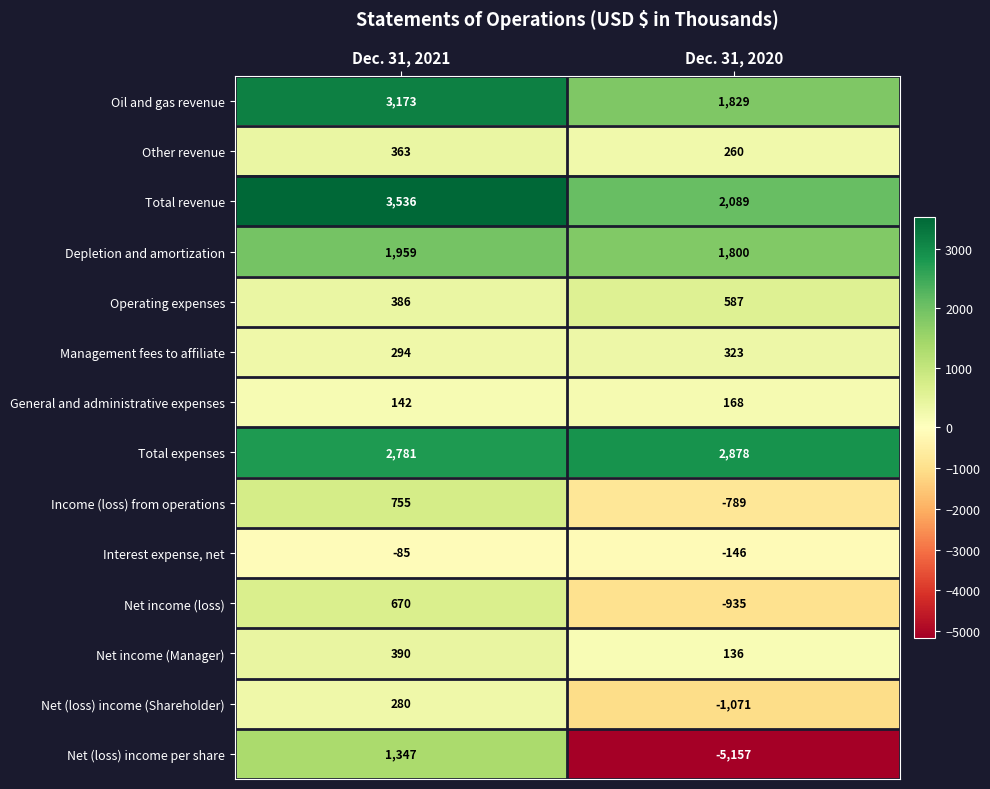

What is the difference between the Net (loss) income per share values at Dec. 31, 2020 and Dec. 31, 2021?

6504